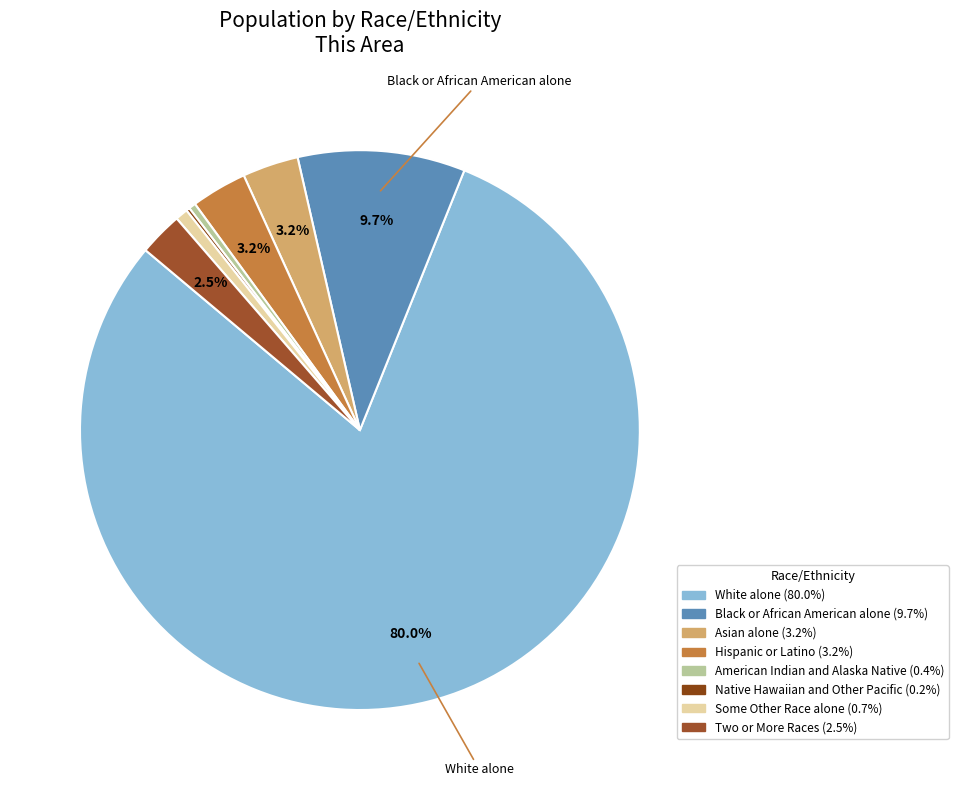

Which slice represents more than half of the pie?

White alone